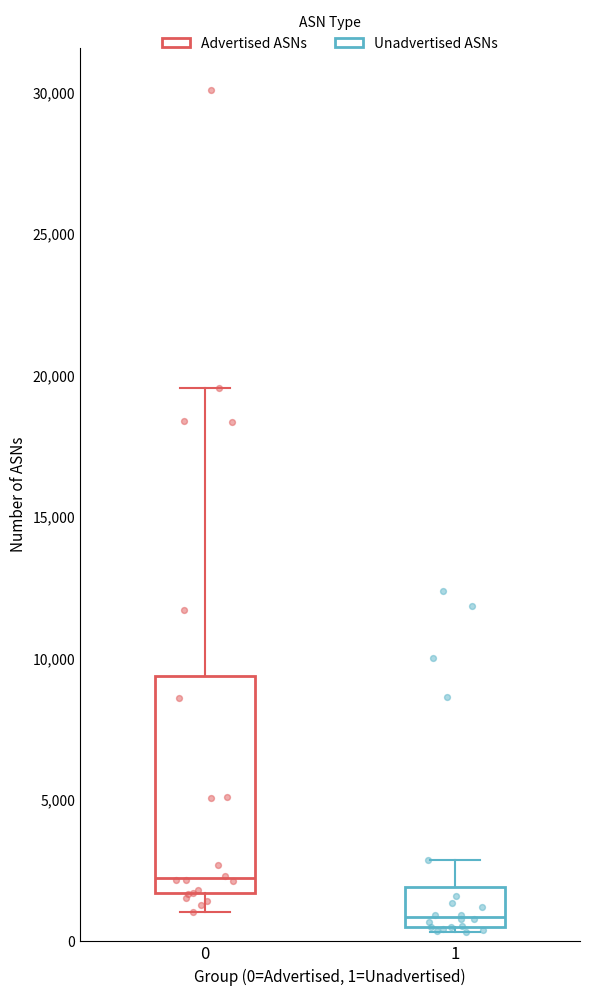

Reading left to right, read every box against the y-axis: the position of its median line, the range the box covers, and the ends of its whiskers. The values are not printed on the chart, so give them approximately, as read against the axis.

0: median 2000, box 1500 to 9500, whiskers 1000 to 19500
1: median 1000, box 500 to 2000, whiskers 500 (just below the box's lower edge) to 3000